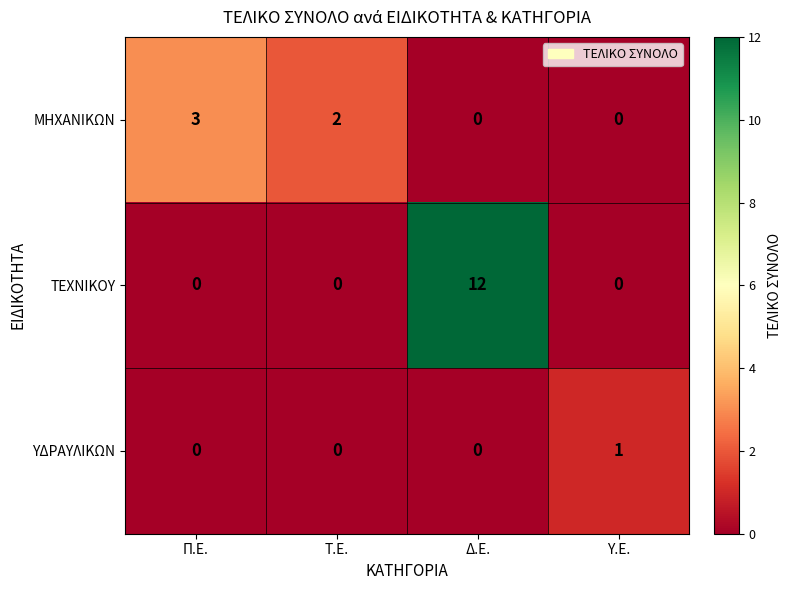

How many data points in ΥΔΡΑΥΛΙΚΩΝ are above 0?

1